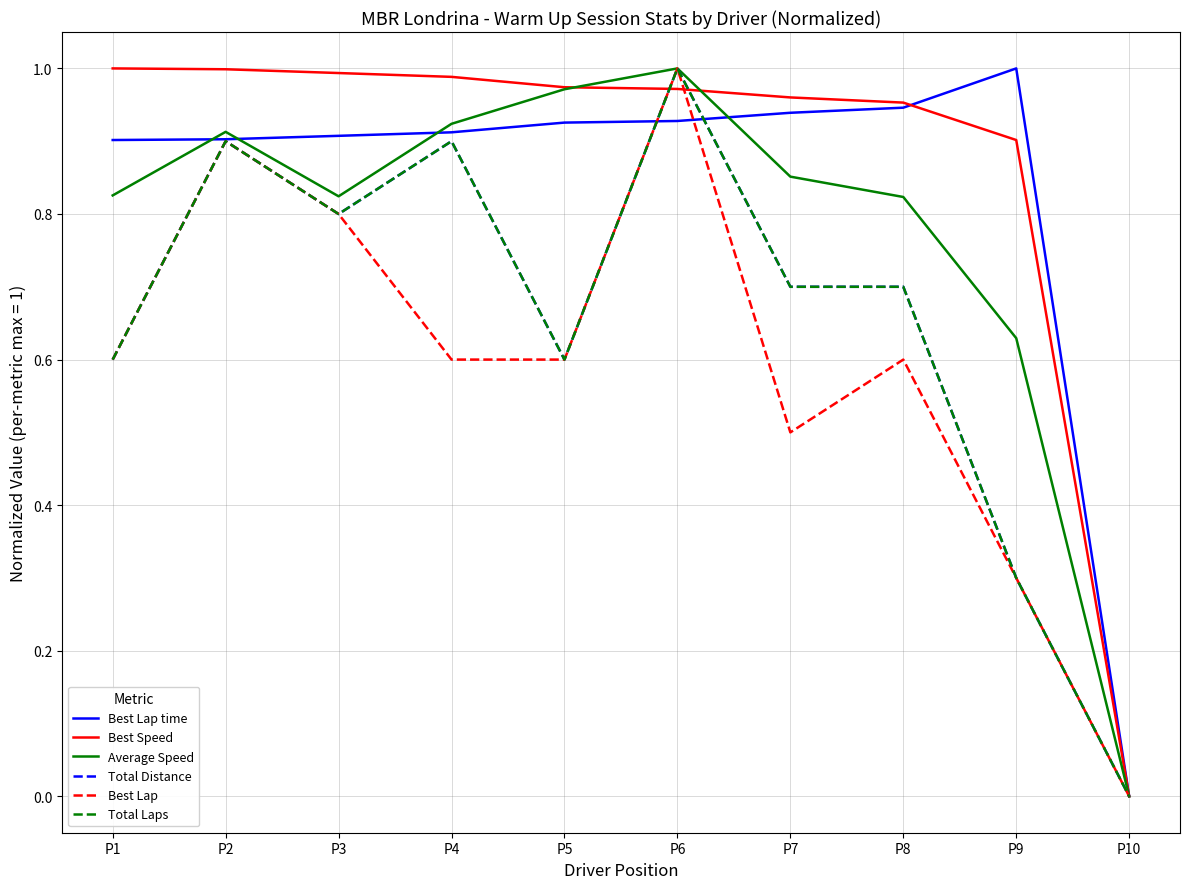

Reading right to left, what are all the values shown in this chart?

Best Lap time: P10=0.0	P9=1.0	P8=0.9	P7=0.9	P6=0.9	P5=0.9	P4=0.9	P3=0.9	P2=0.9	P1=0.9
Best Speed: P10=0.0	P9=0.9	P8=1.0	P7=1.0	P6=1.0	P5=1.0	P4=1.0	P3=1.0	P2=1.0	P1=1.0
Average Speed: P10=0.0	P9=0.6	P8=0.8	P7=0.9	P6=1.0	P5=1.0	P4=0.9	P3=0.8	P2=0.9	P1=0.8
Total Distance: P10=0.0	P9=0.3	P8=0.7	P7=0.7	P6=1.0	P5=0.6	P4=0.9	P3=0.8	P2=0.9	P1=0.6
Best Lap: P10=0.0	P9=0.3	P8=0.6	P7=0.5	P6=1.0	P5=0.6	P4=0.6	P3=0.8	P2=0.9	P1=0.6
Total Laps: P10=0.0	P9=0.3	P8=0.7	P7=0.7	P6=1.0	P5=0.6	P4=0.9	P3=0.8	P2=0.9	P1=0.6